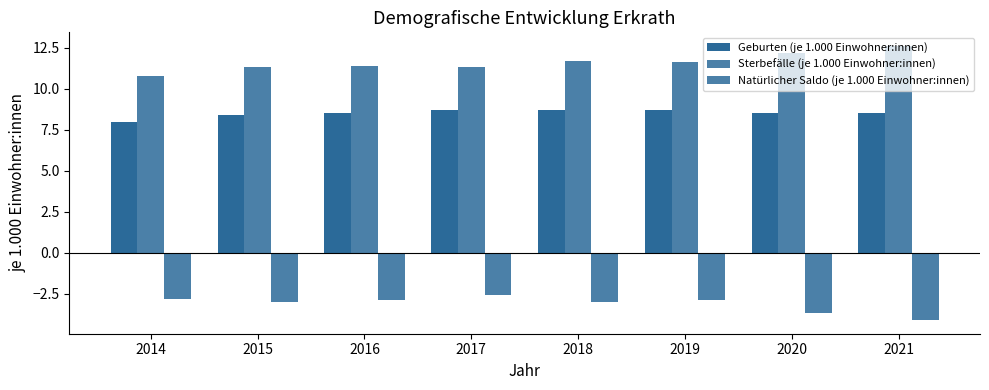

True or false: Geburten (je 1.000 Einwohner:innen) has a value of 13.6 at 2018.

False